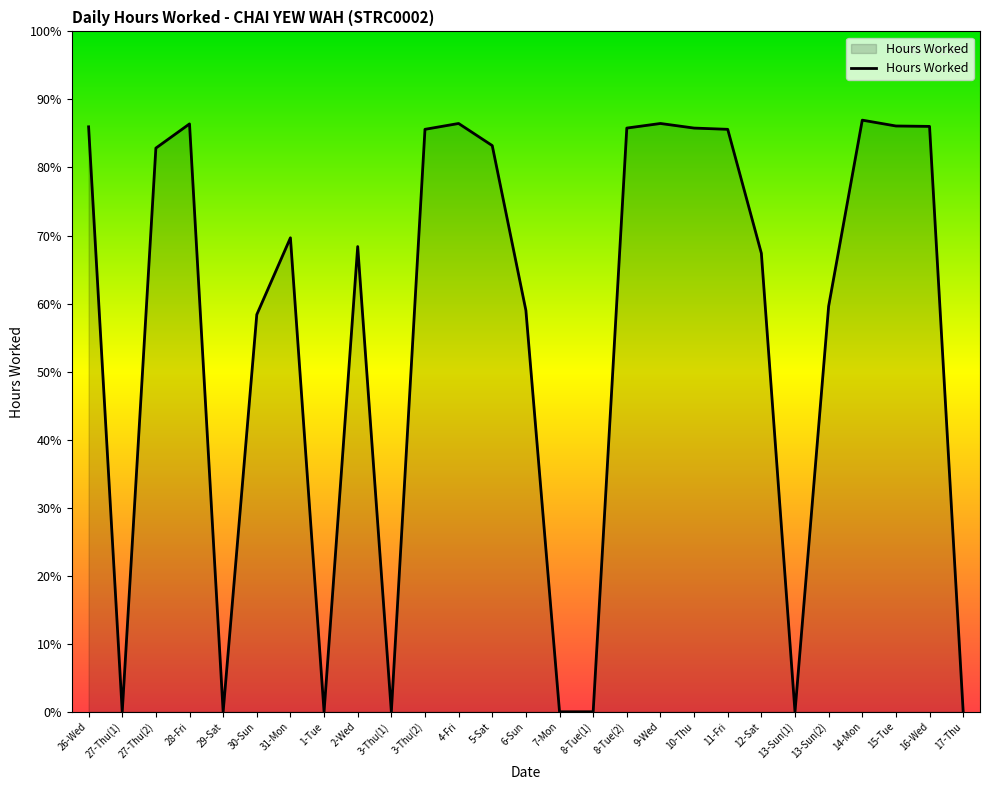

List the labels in order of value, smallest first.

27-Thu(1), 29-Sat, 1-Tue, 3-Thu(1), 7-Mon, 8-Tue(1), 13-Sun(1), 17-Thu, 30-Sun, 6-Sun, 13-Sun(2), 12-Sat, 2-Wed, 31-Mon, 27-Thu(2), 5-Sat, 3-Thu(2), 11-Fri, 8-Tue(2), 10-Thu, 26-Wed, 16-Wed, 15-Tue, 28-Fri, 4-Fri, 9-Wed, 14-Mon